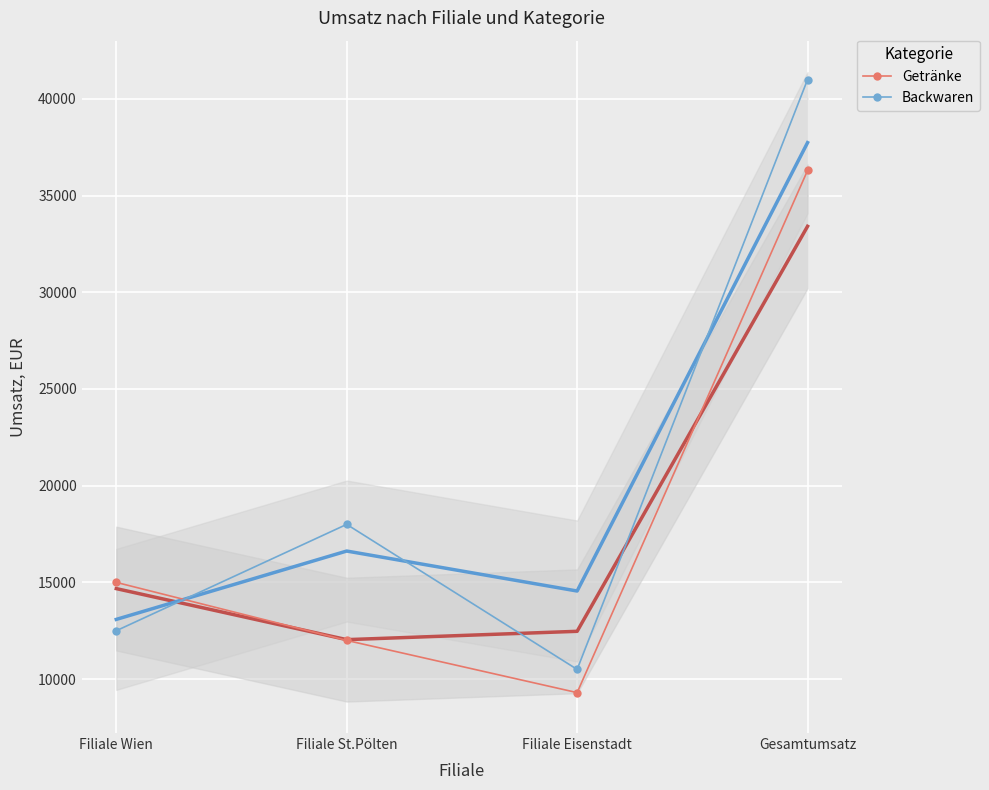

At Filiale Eisenstadt, list the series in order from largest to smallest.

Backwaren, Getränke